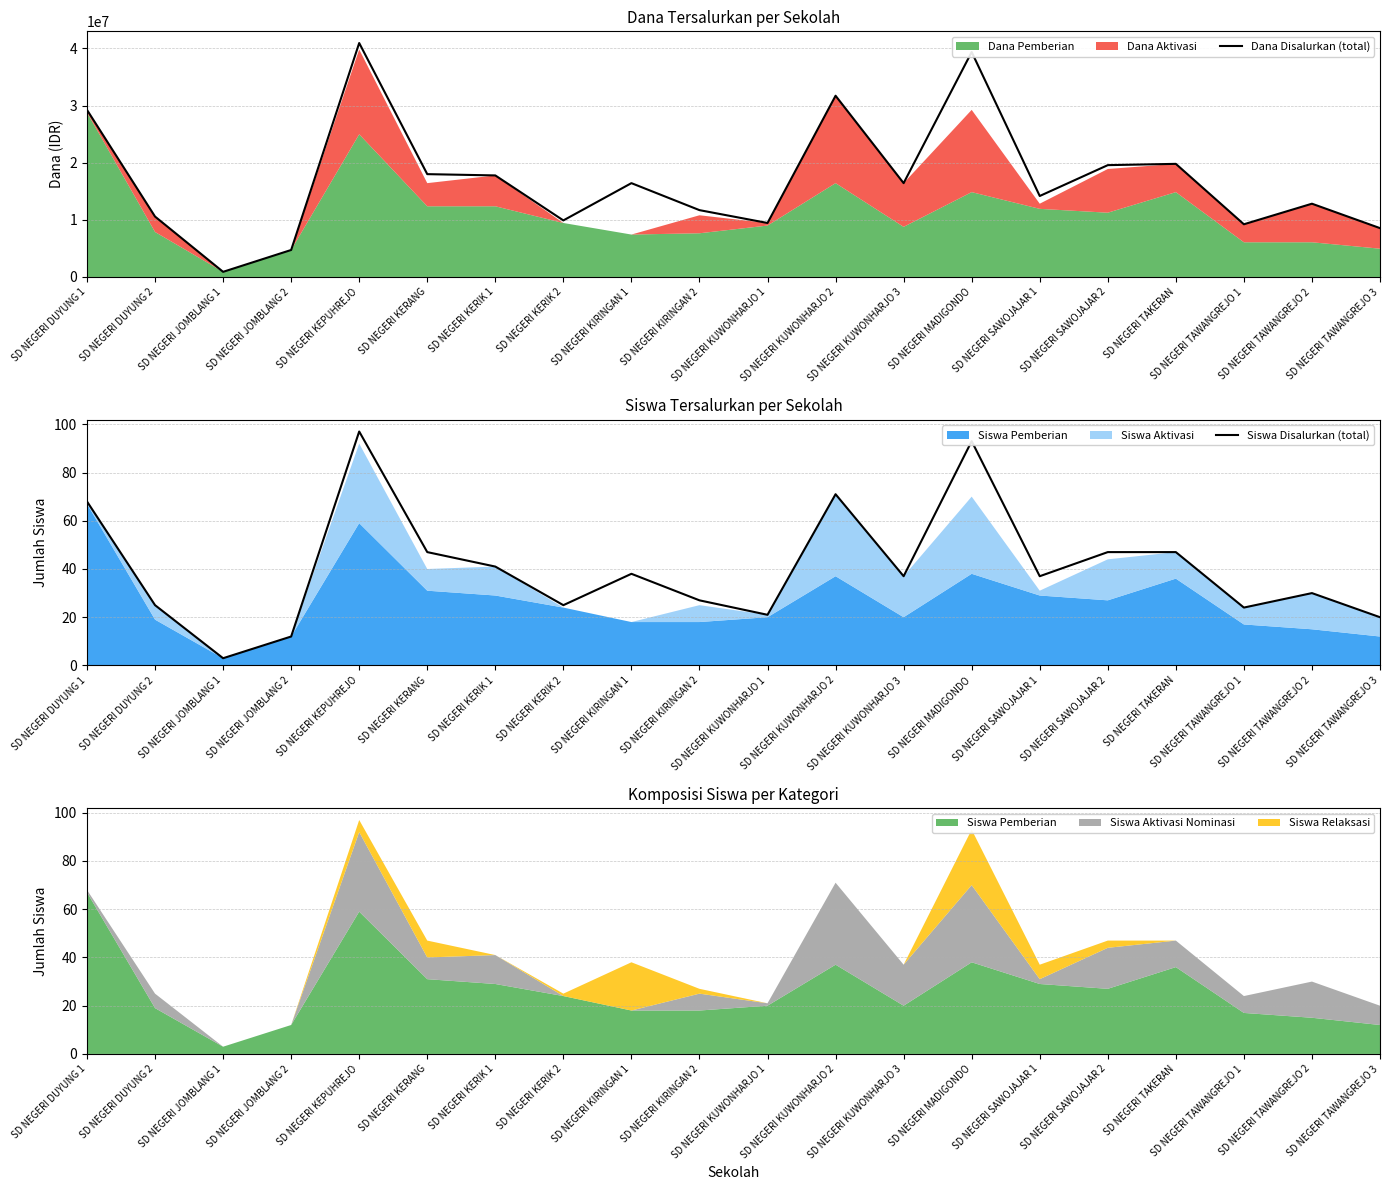

True or false: Siswa Disalurkan (total) and Dana Disalurkan (total) cross at least once.

False